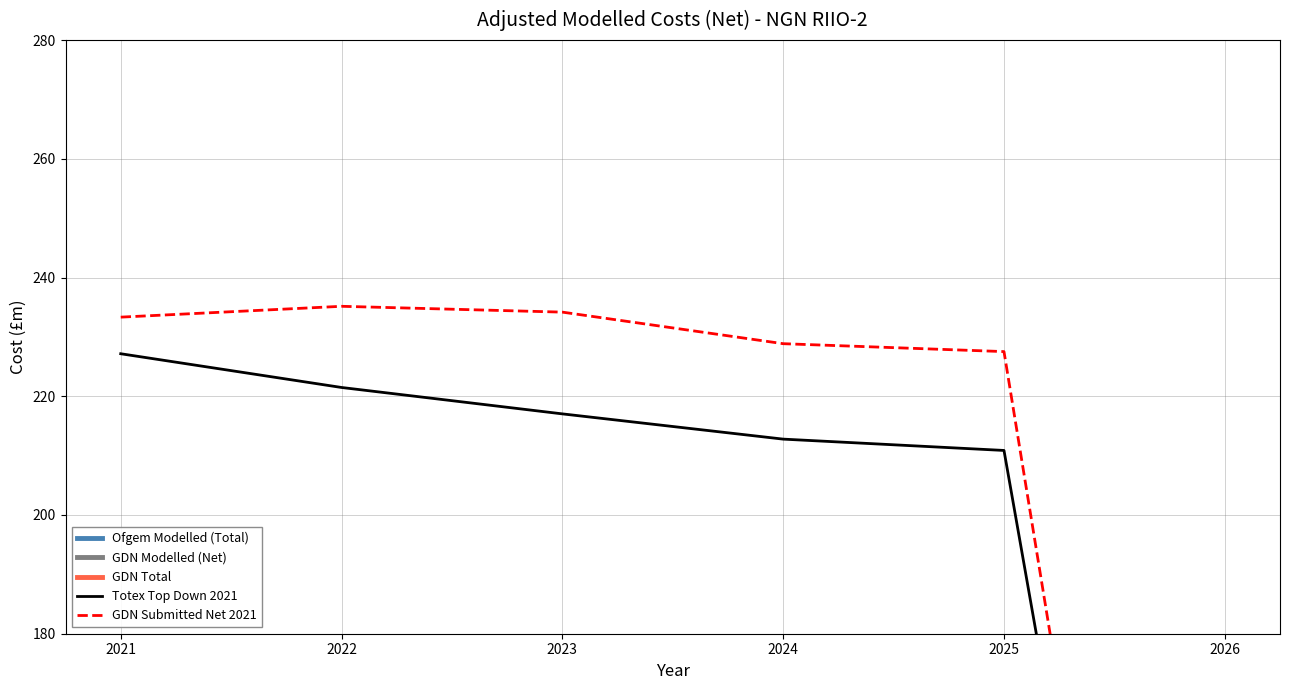

Reading left to right, extract all data points from this chart.

Ofgem Modelled (Total): 2021=1089.3	2022=1089.3	2023=1089.3	2024=1089.3	2025=1089.3	2026=1089.3
GDN Modelled (Net): 2021=1159.0	2022=1159.0	2023=1159.0	2024=1159.0	2025=1159.0	2026=1159.0
GDN Total: 2021=1249.5	2022=1249.5	2023=1249.5	2024=1249.5	2025=1249.5	2026=1249.5
Totex Top Down 2021: 2021=227.2	2022=221.5	2023=217.0	2024=212.8	2025=210.9	2026=0.0
GDN Submitted Net 2021: 2021=233.3	2022=235.2	2023=234.2	2024=228.9	2025=227.5	2026=0.0